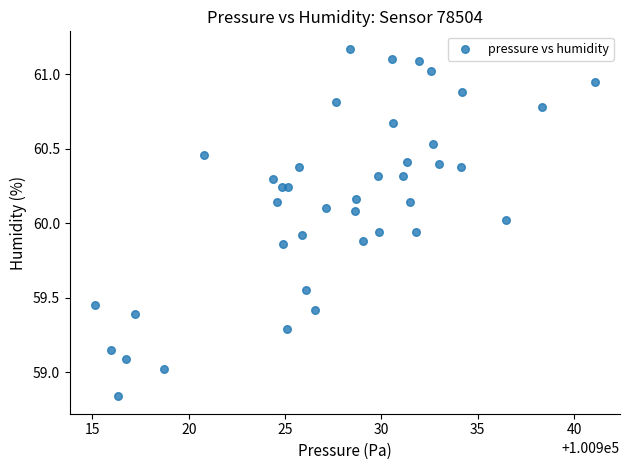

What is the range of Y values (max minus min)?

2.3